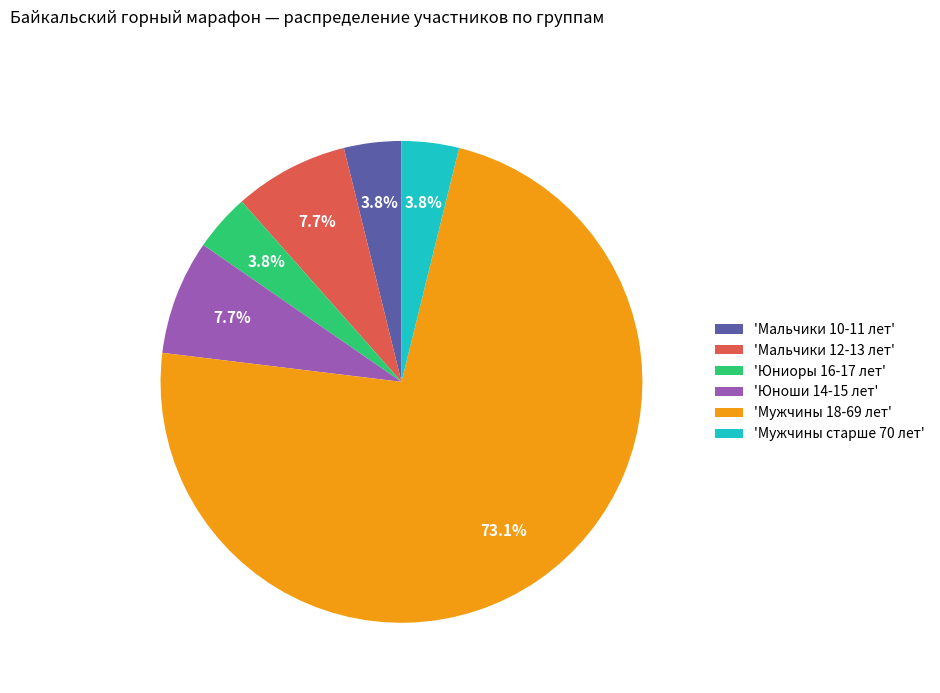

Approximately how many times larger is the value at 'Юноши 14-15 лет' compared to 'Мальчики 12-13 лет'?

1.0